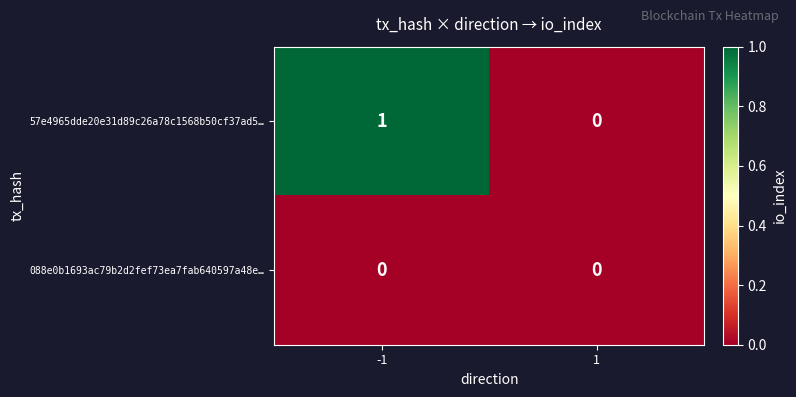

Which series has the largest total across all categories?

57e4965dde20e31d89c26a78c1568b50cf37ad5…